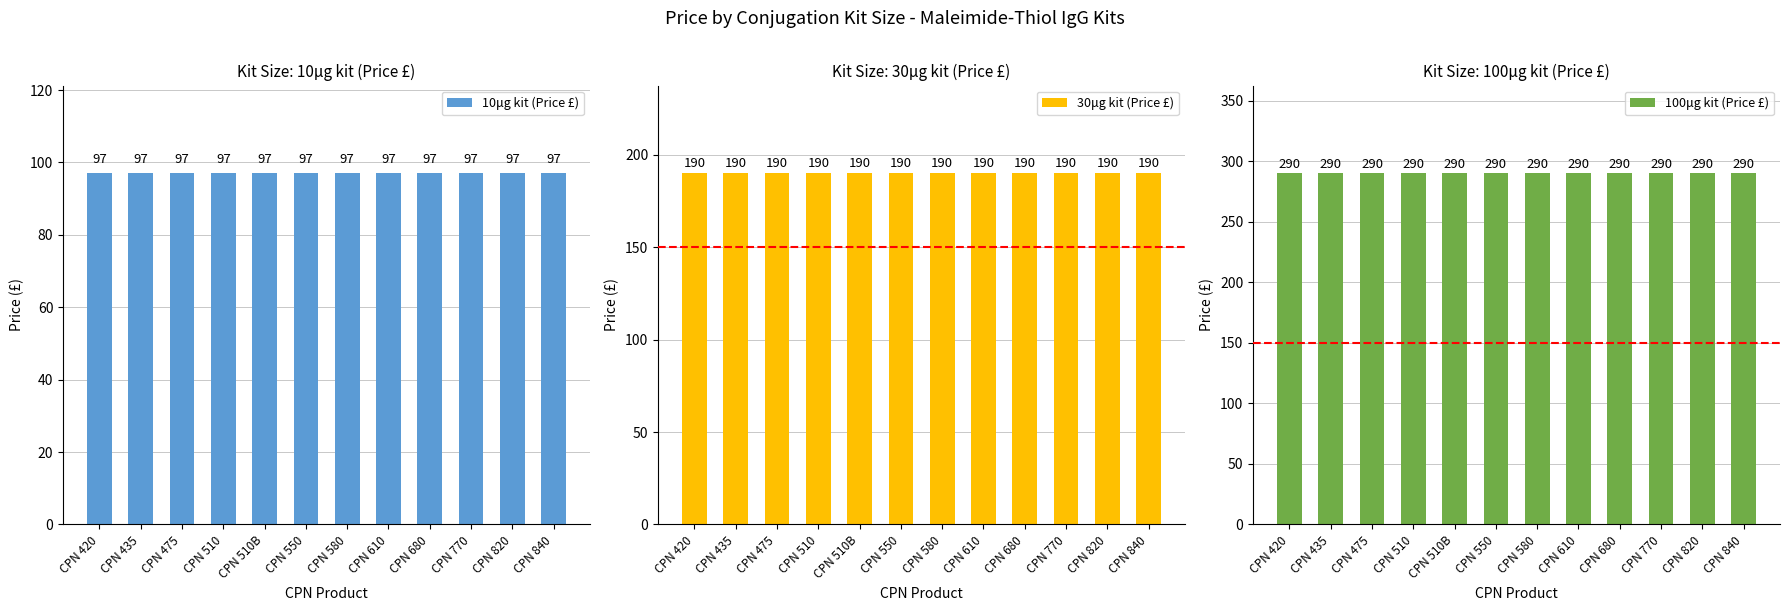

At which category is the sum across all series the highest?

CPN 420